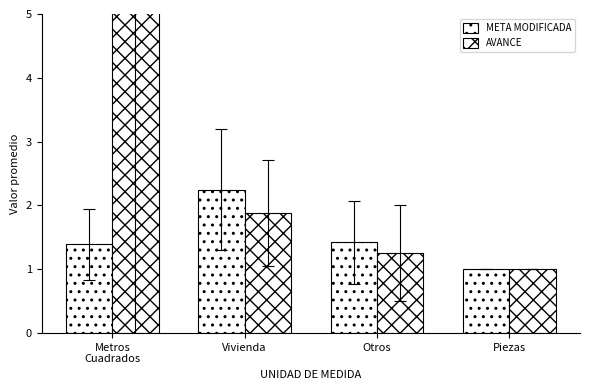

Reading right to left, list all the values displayed in this chart.

META MODIFICADA: 1.0	1.4	2.2	1.4
AVANCE: 1.0	1.2	1.9	14.3